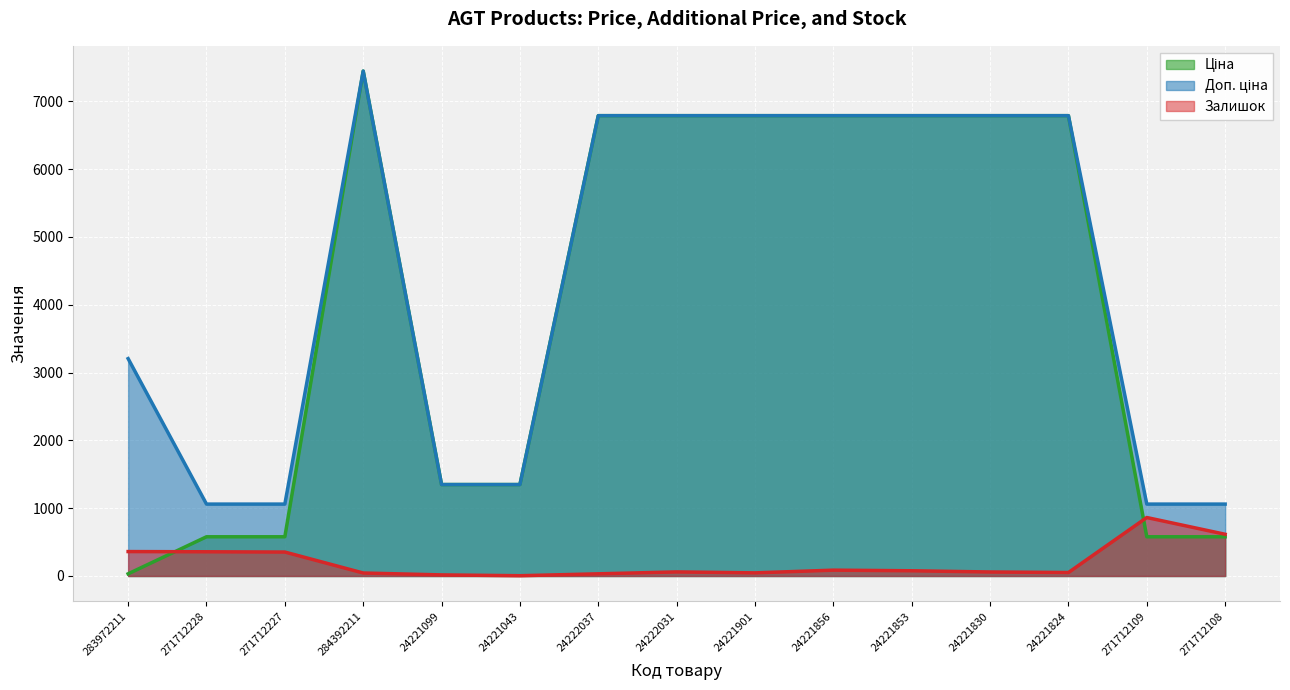

What position from the right is 24221856?

6